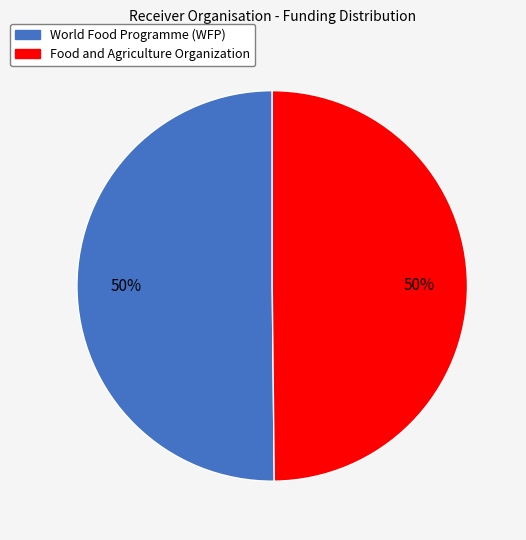

The World Food Programme (WFP) slice represents 50% of the pie. True or false?

True